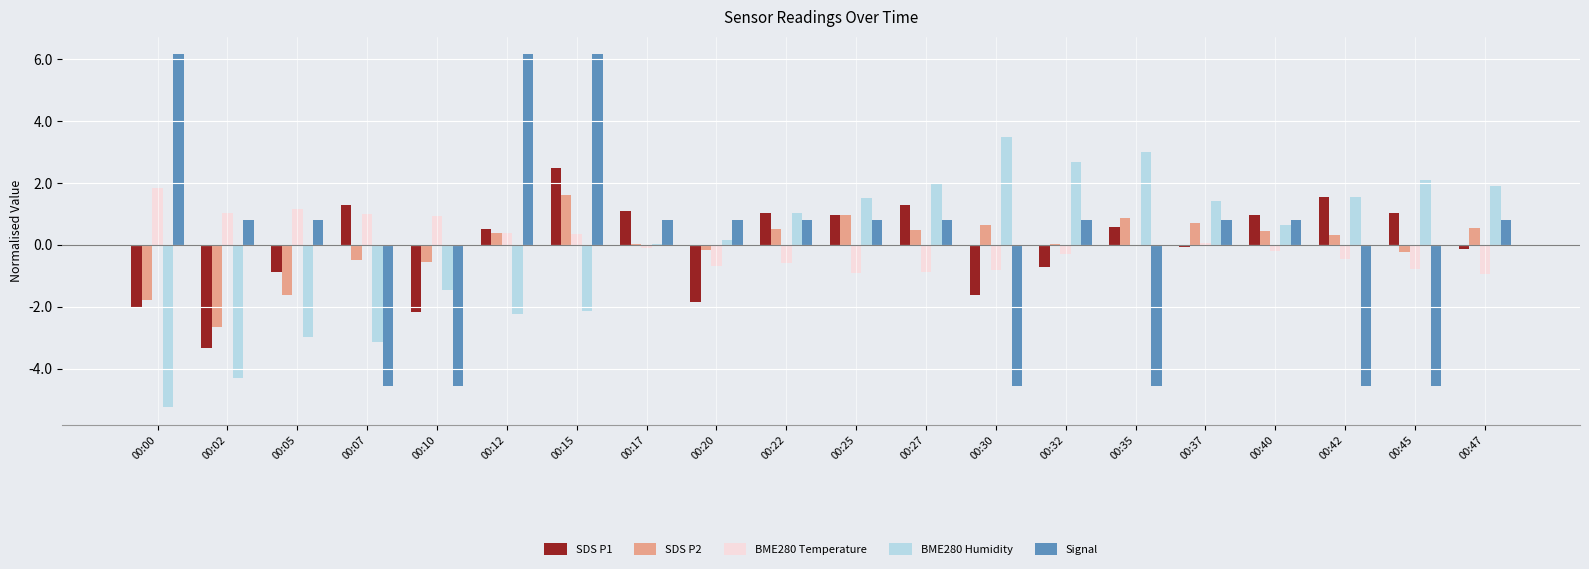

How many categories are shown in the chart?

20